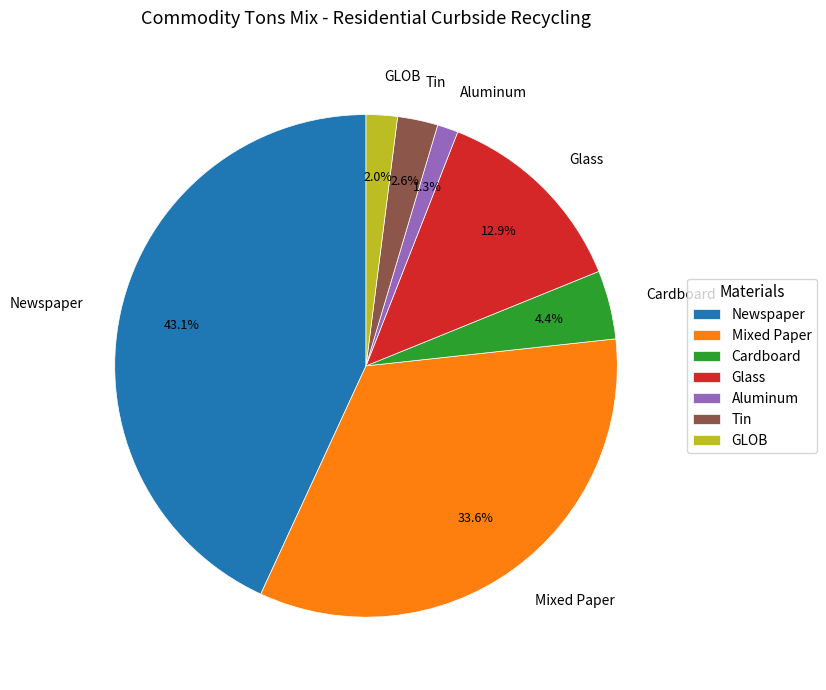

The Mixed Paper slice represents 34% of the pie. True or false?

True